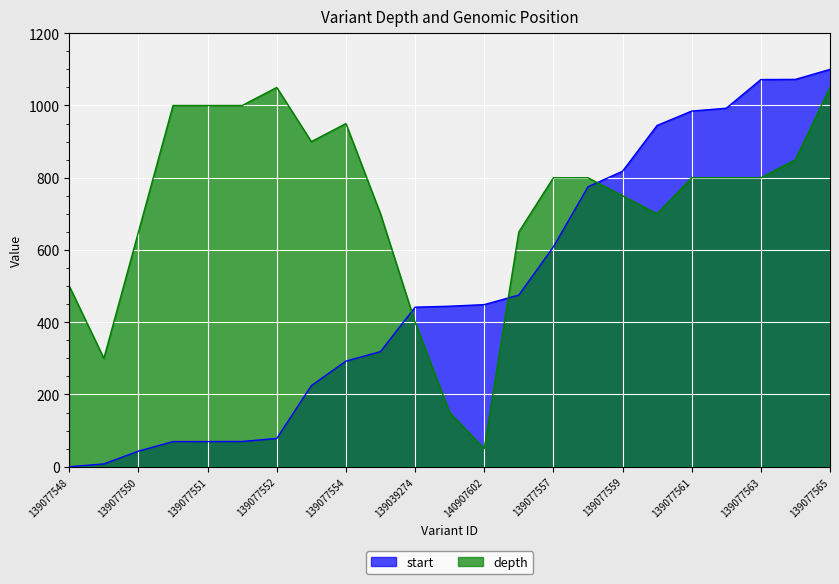

What are all the series names shown in the legend?

start, depth